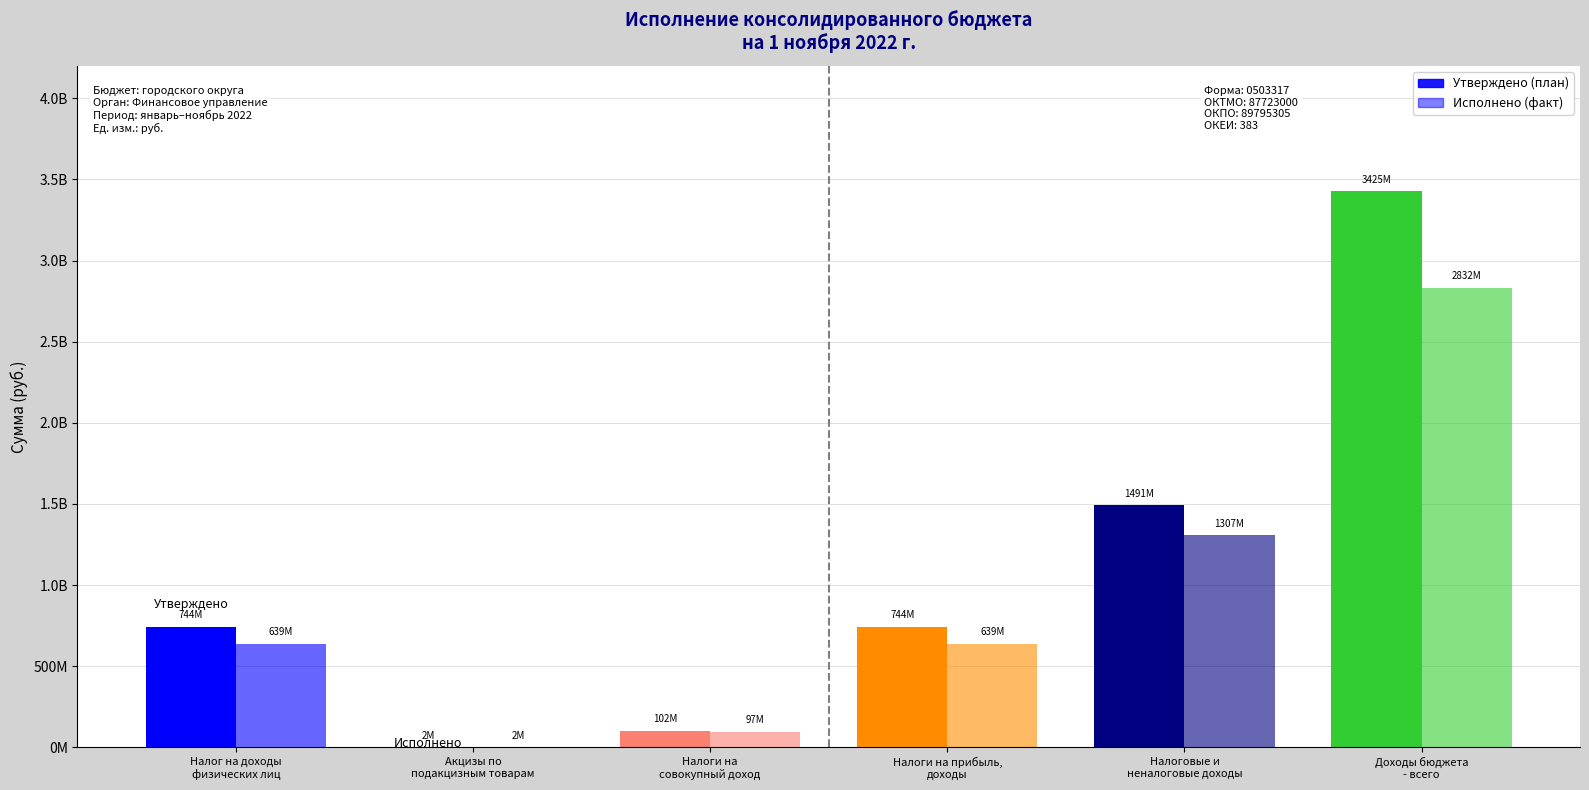

Reading right to left, what are all the values shown in this chart?

Утверждено: 3425440764.2	1491344820.0	744386000.0	101535000.0	1818800.0	744386000.0
Исполнено: 2831866259.4	1306945047.5	639180870.9	96584485.5	1753063.2	639180870.9